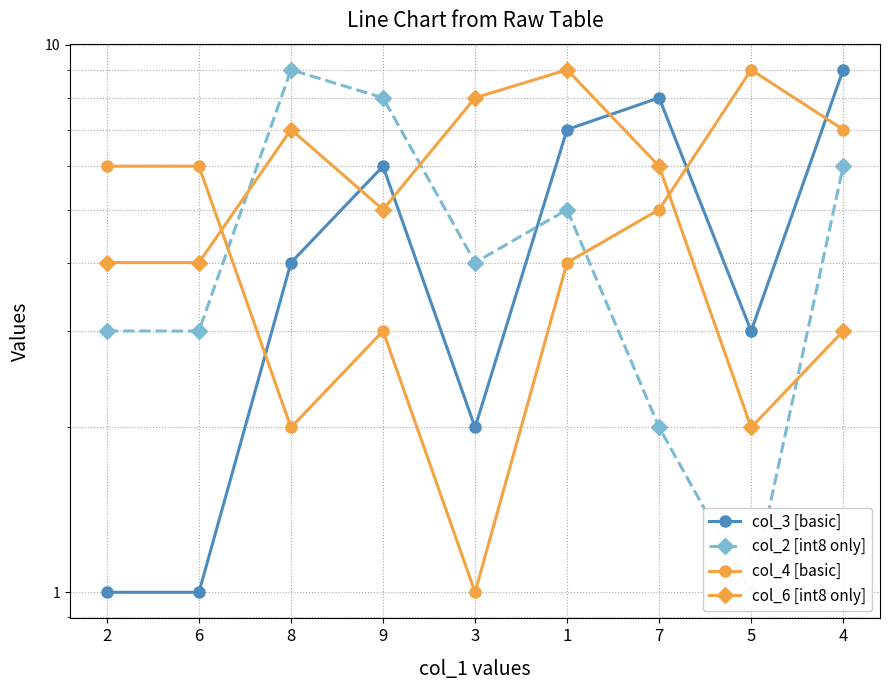

Which series ends up on top after the final intersection of col_6 [int8 only] and col_2 [int8 only]?

col_2 [int8 only]